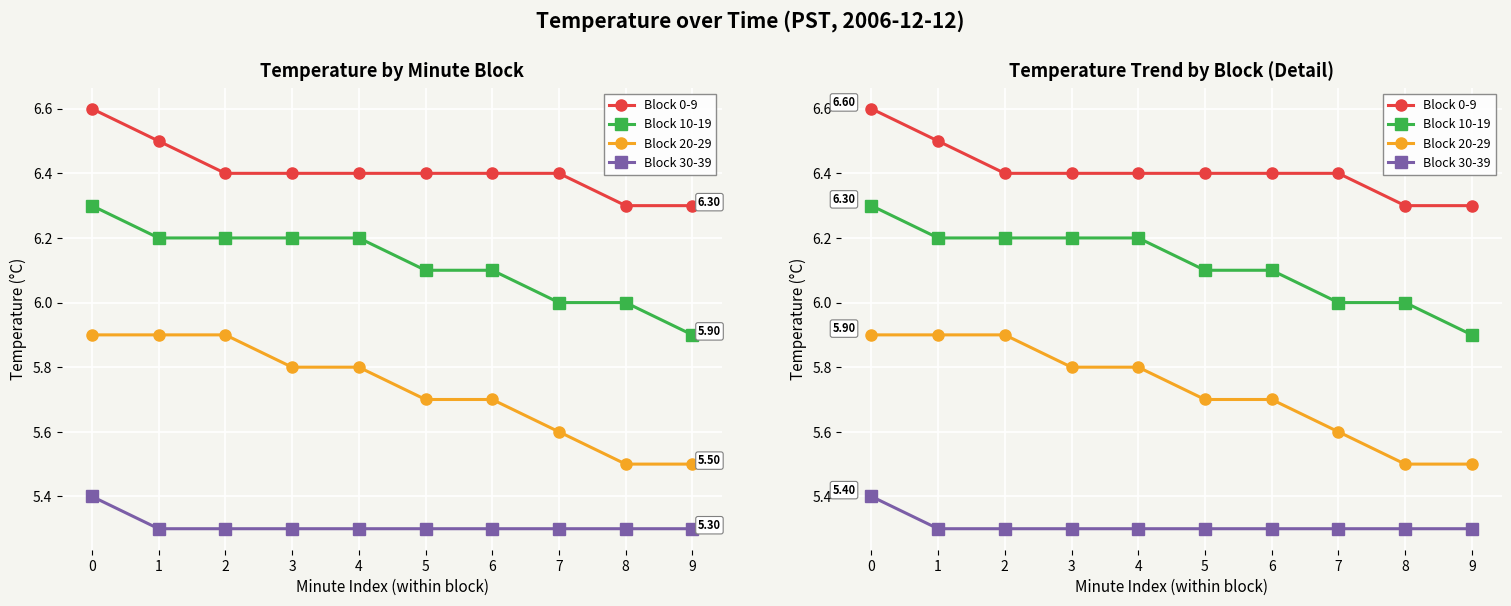

Reading left to right, extract all data points from this chart.

Block 0-9: 0=6.6	1=6.5	2=6.4	3=6.4	4=6.4	5=6.4	6=6.4	7=6.4	8=6.3	9=6.3
Block 10-19: 0=6.3	1=6.2	2=6.2	3=6.2	4=6.2	5=6.1	6=6.1	7=6.0	8=6.0	9=5.9
Block 20-29: 0=5.9	1=5.9	2=5.9	3=5.8	4=5.8	5=5.7	6=5.7	7=5.6	8=5.5	9=5.5
Block 30-39: 0=5.4	1=5.3	2=5.3	3=5.3	4=5.3	5=5.3	6=5.3	7=5.3	8=5.3	9=5.3